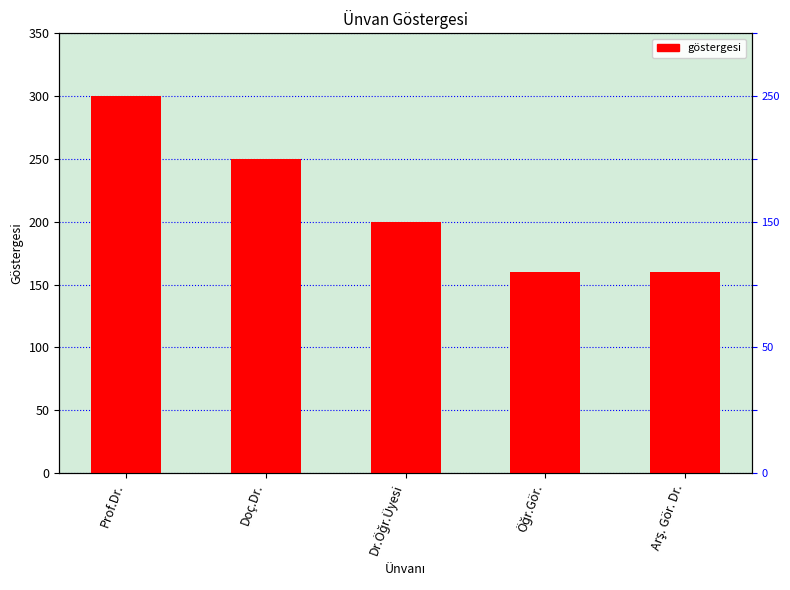

Does the chart contain stacked bars?

No